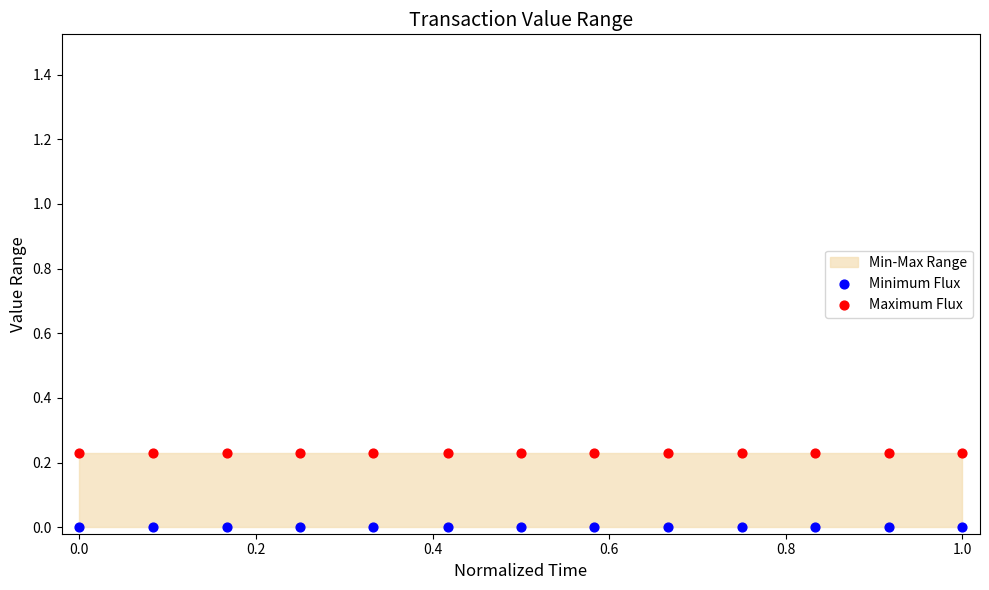

Which series reaches the maximum Y coordinate?

Maximum Flux